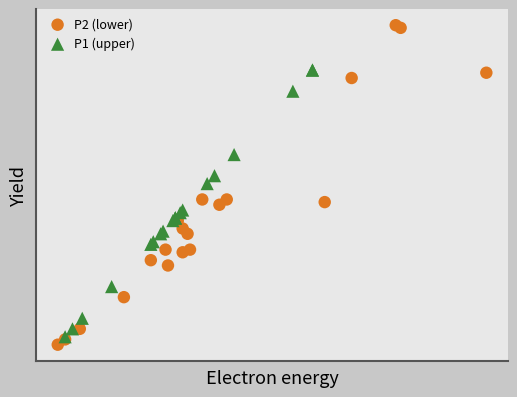

Which series reaches the maximum Y coordinate?

P2 (lower)